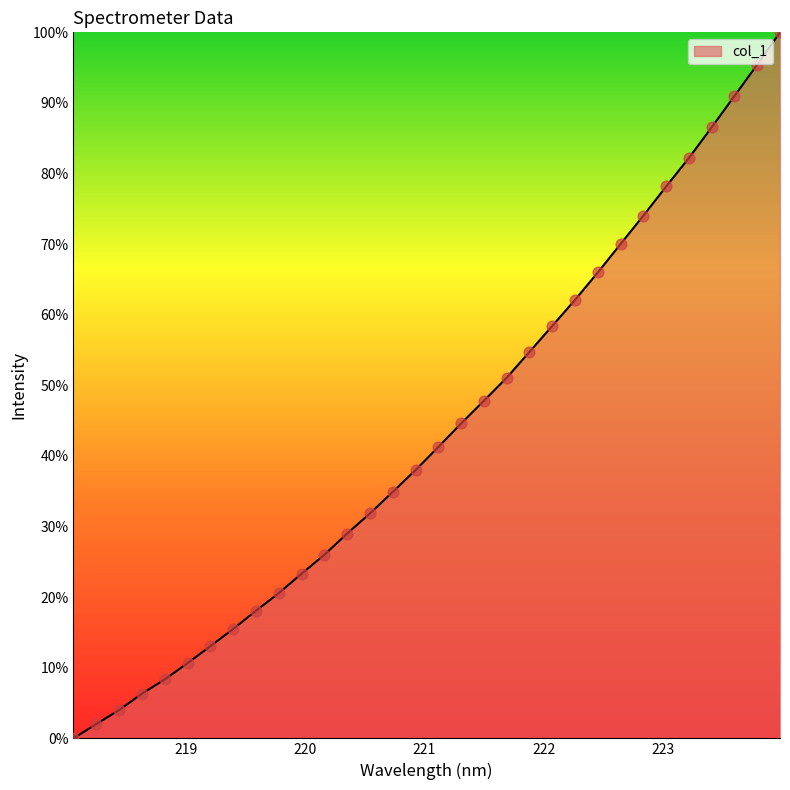

What is the greatest value displayed?

100.0